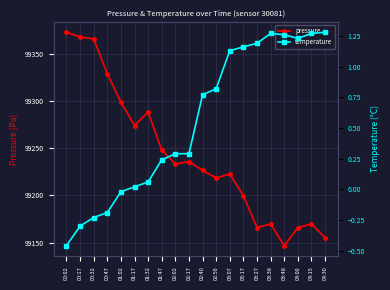

In pressure, how many points are lower than both neighbors (excluding endpoints)?

5